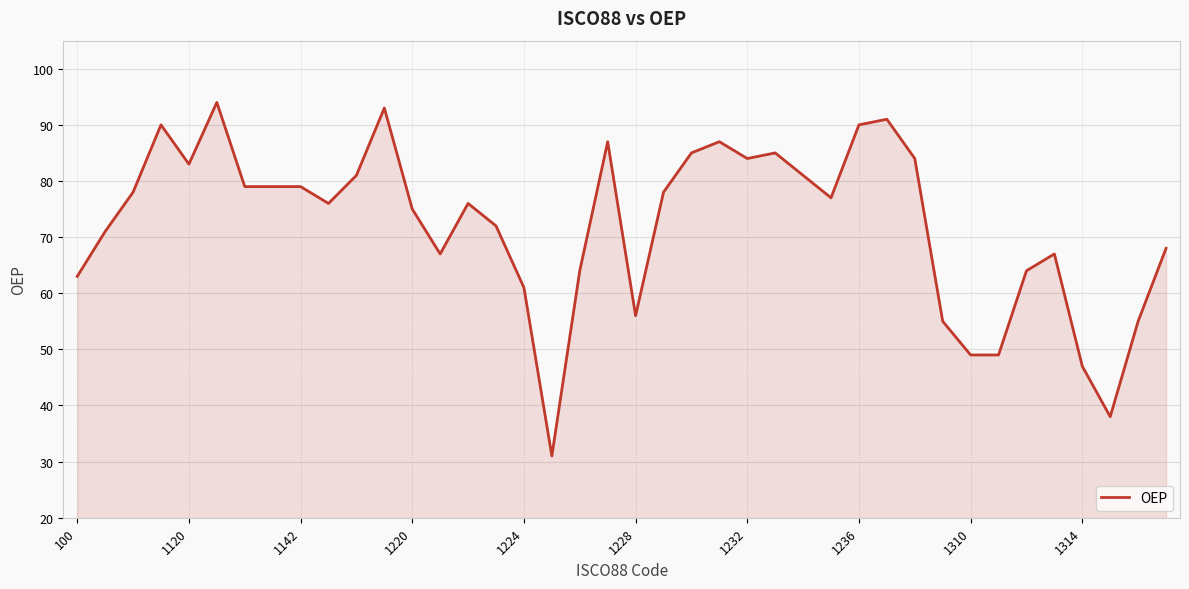

What is the greatest value displayed?

94